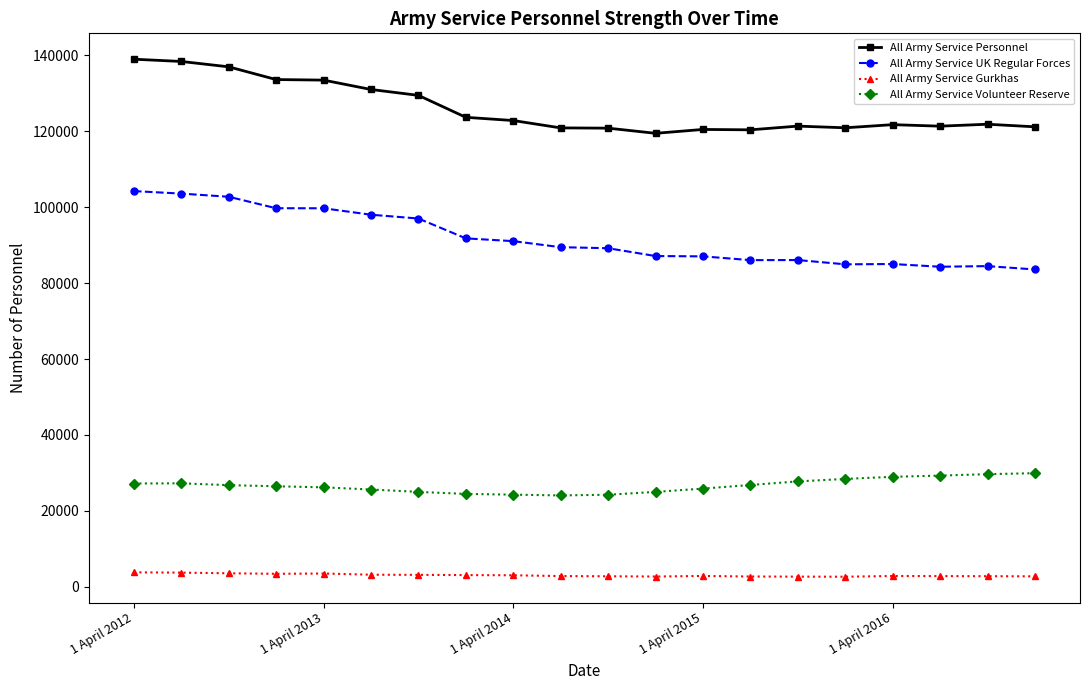

Which series has the largest total across all categories?

All Army Service Personnel